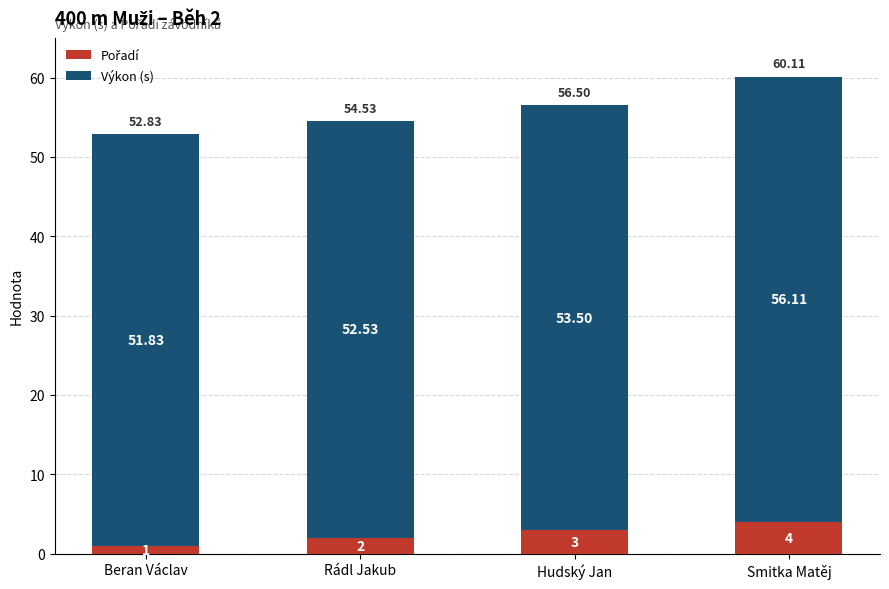

At which category is the sum across all series the highest?

Smitka Matěj